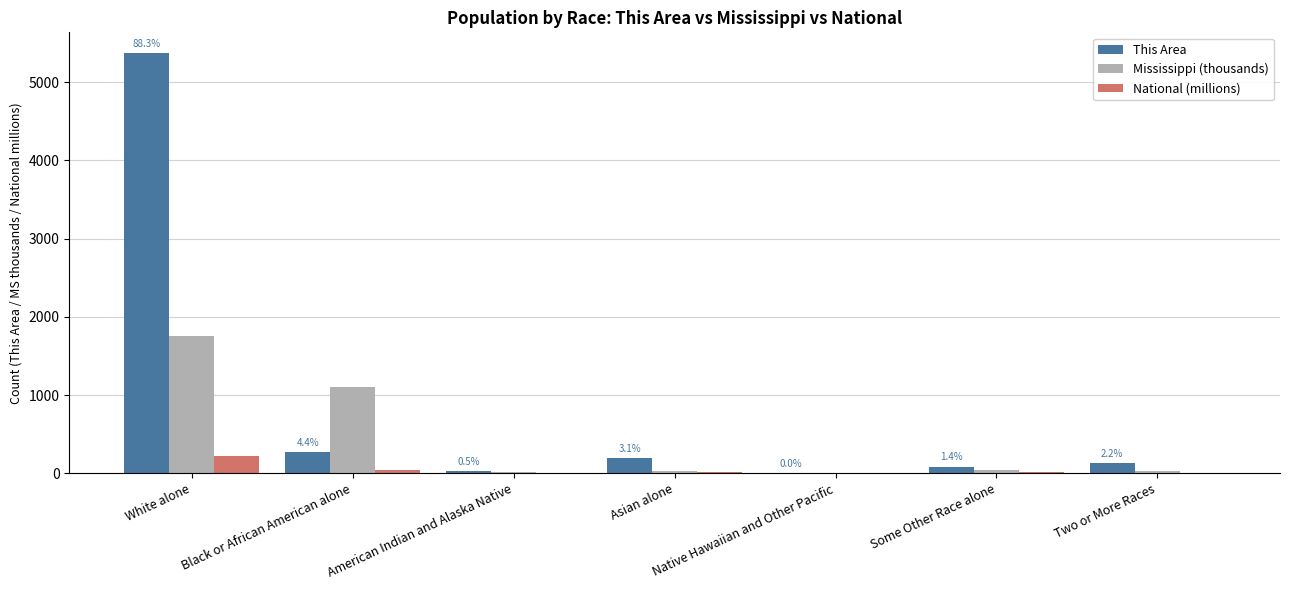

Which series has the largest total across all categories?

This Area